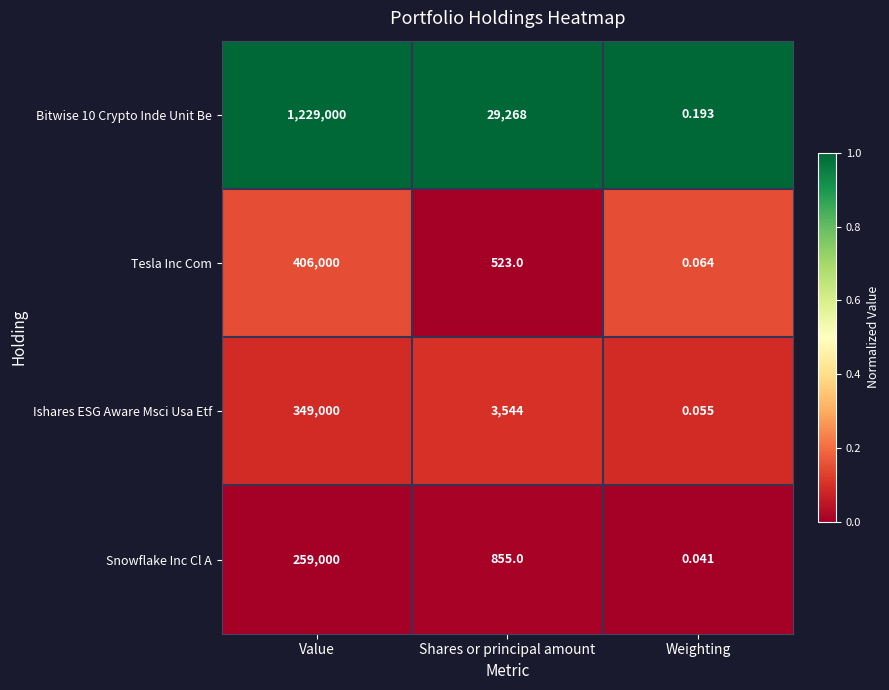

Which series has the largest total across all categories?

Bitwise 10 Crypto Inde Unit Be